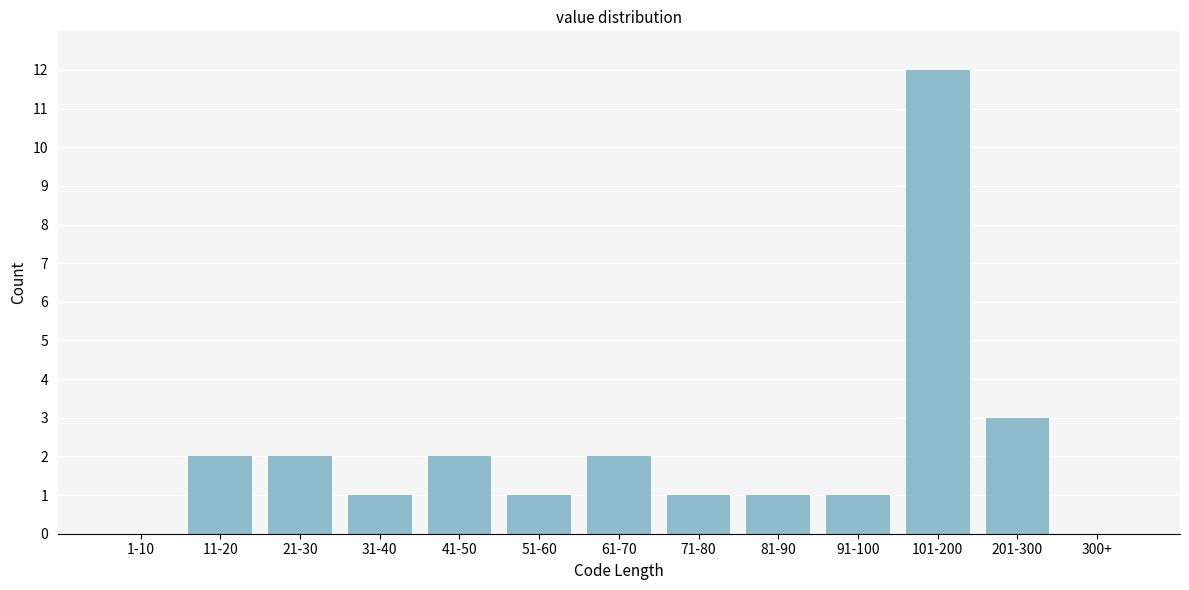

Reading left to right, extract all data points from this chart.

1-10=0	11-20=2	21-30=2	31-40=1	41-50=2	51-60=1	61-70=2	71-80=1	81-90=1	91-100=1	101-200=12	201-300=3	300+=0